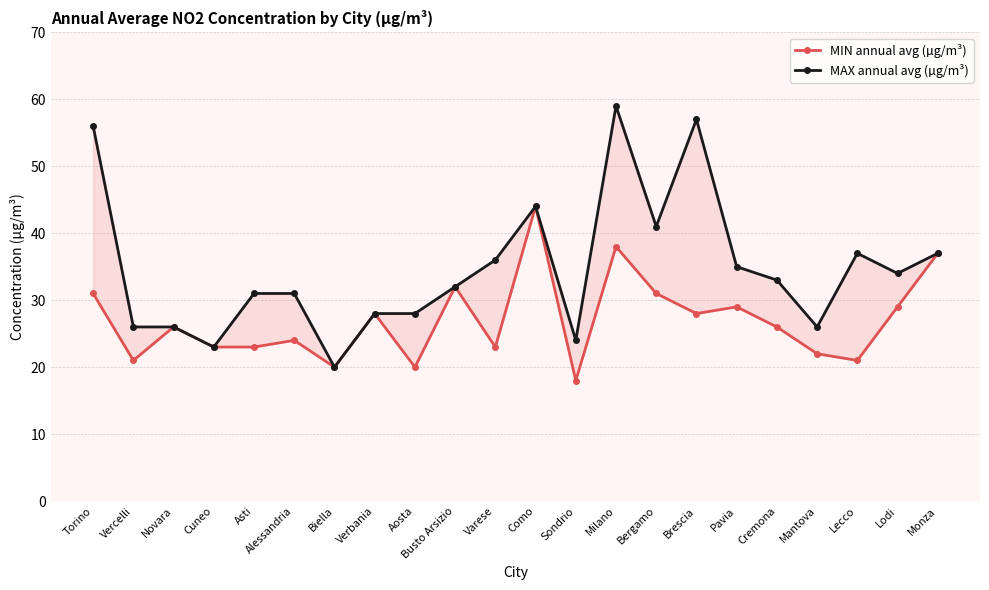

True or false: MIN annual avg (µg/m³) has more than 2 points higher than both neighbors.

True